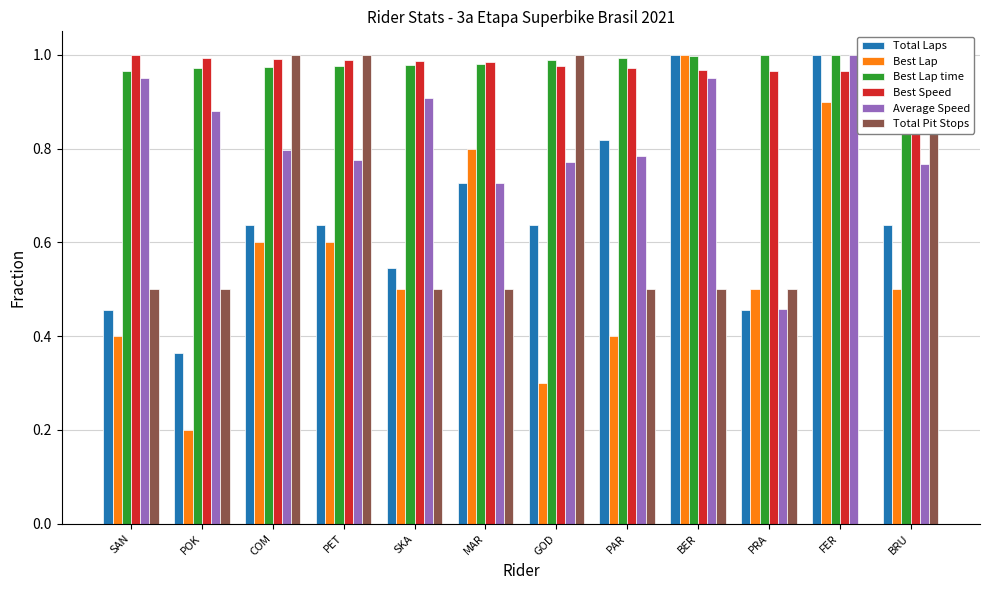

What is the highest value of the Total Pit Stops series?

1.0